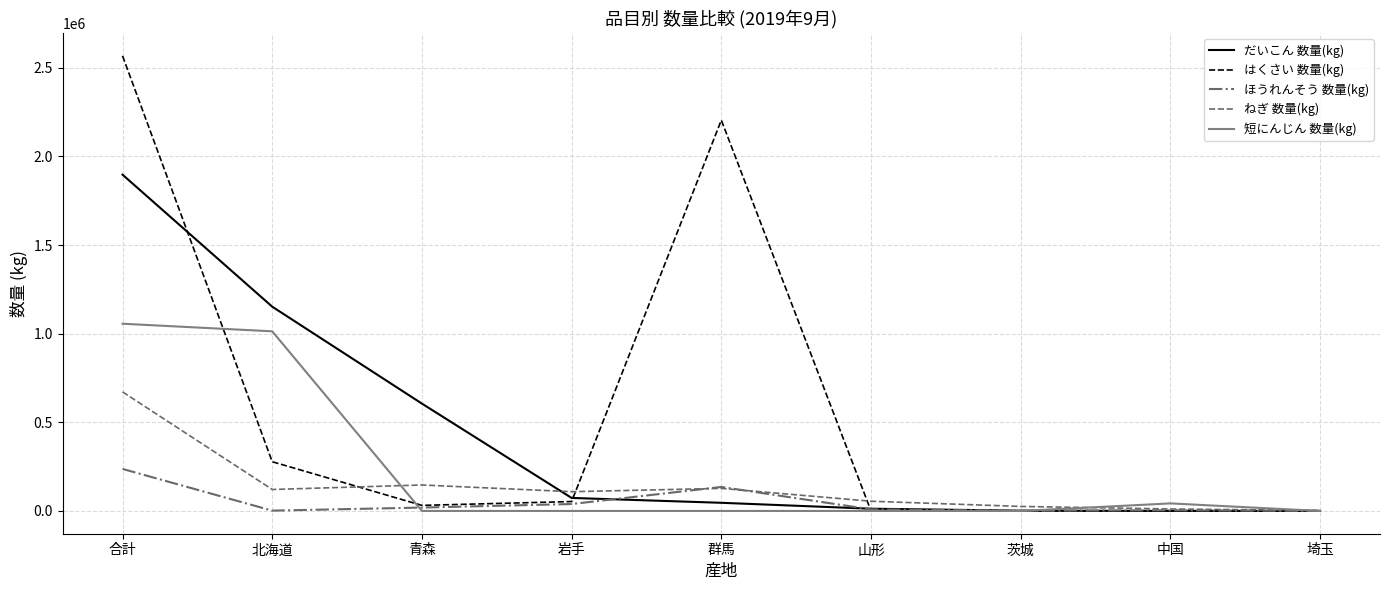

Where is the first local minimum for ねぎ 数量(kg)?

北海道